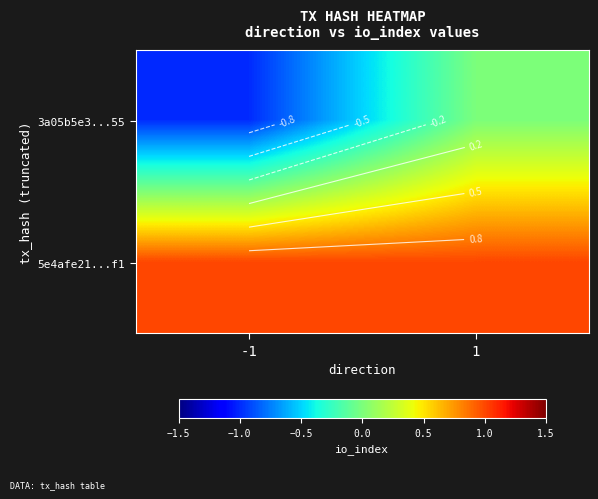

What is the spread (max minus min) of values at 1?

1